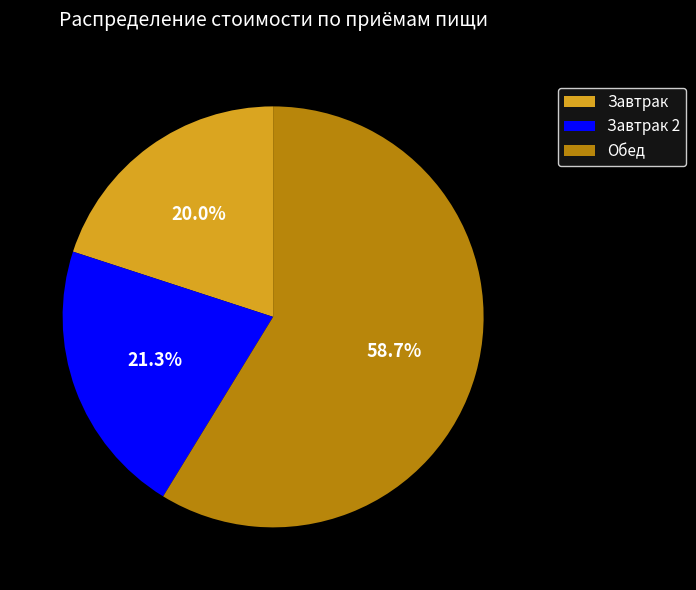

How many slices are in this pie chart?

3